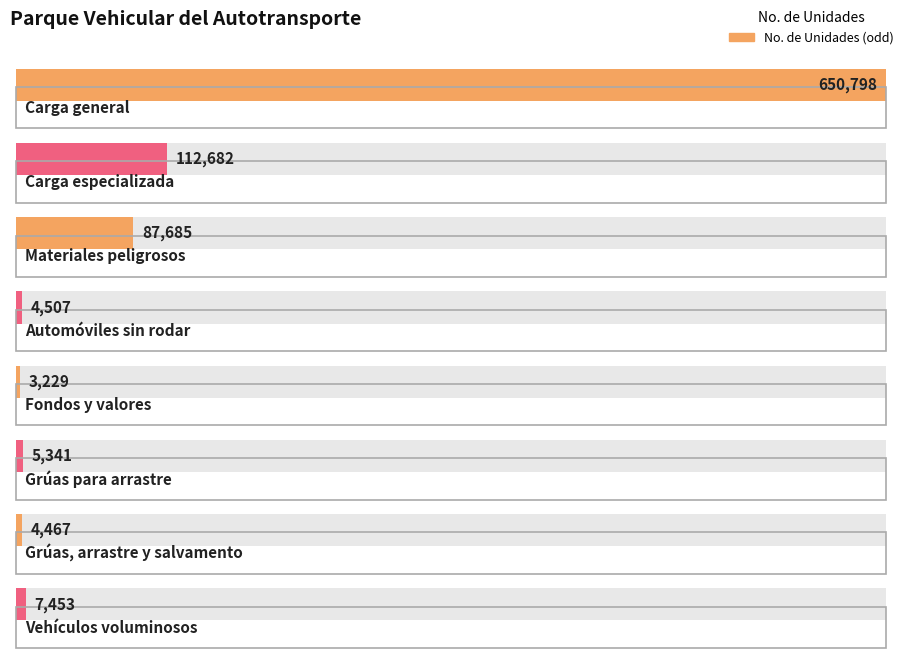

Which has a higher value, Carga especializada or Fondos y valores?

Carga especializada